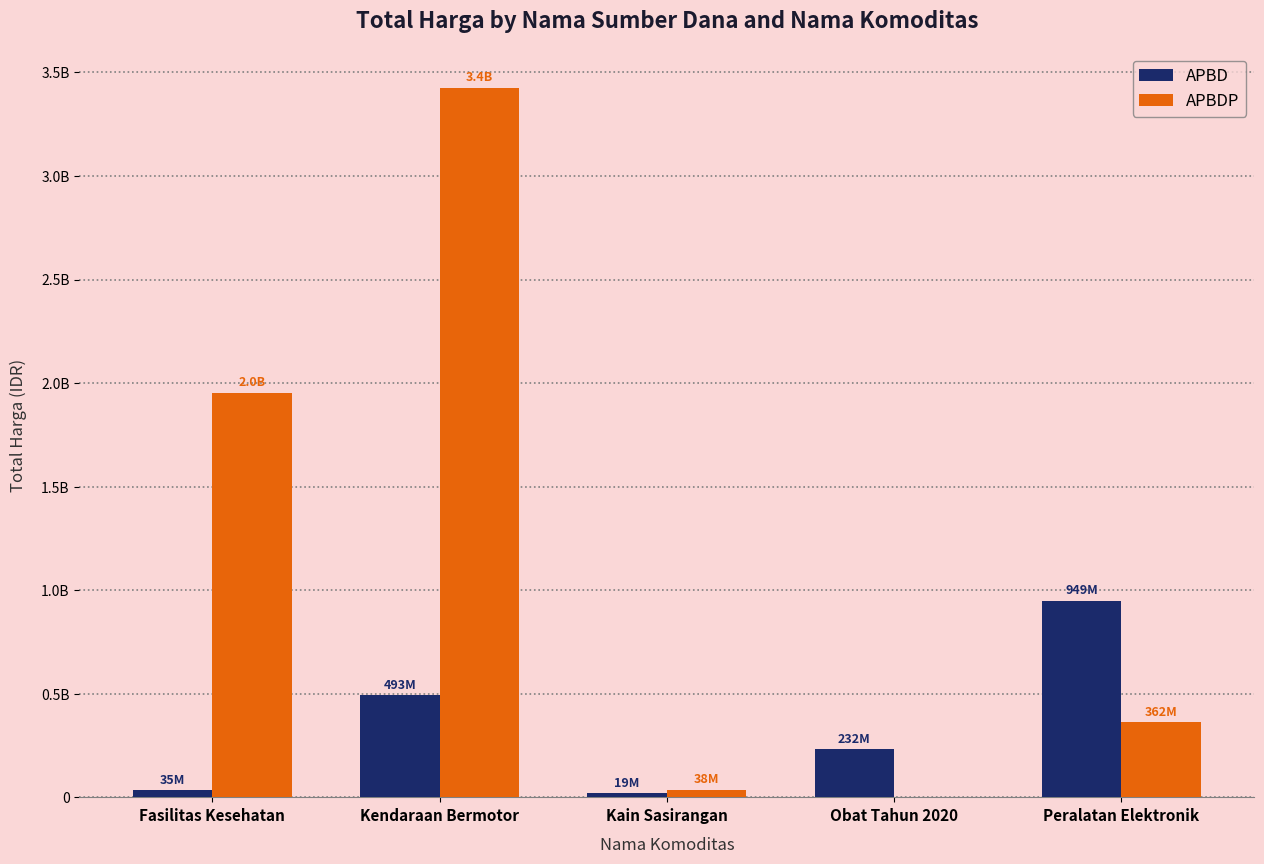

What are all the series names shown in the legend?

APBD, APBDP